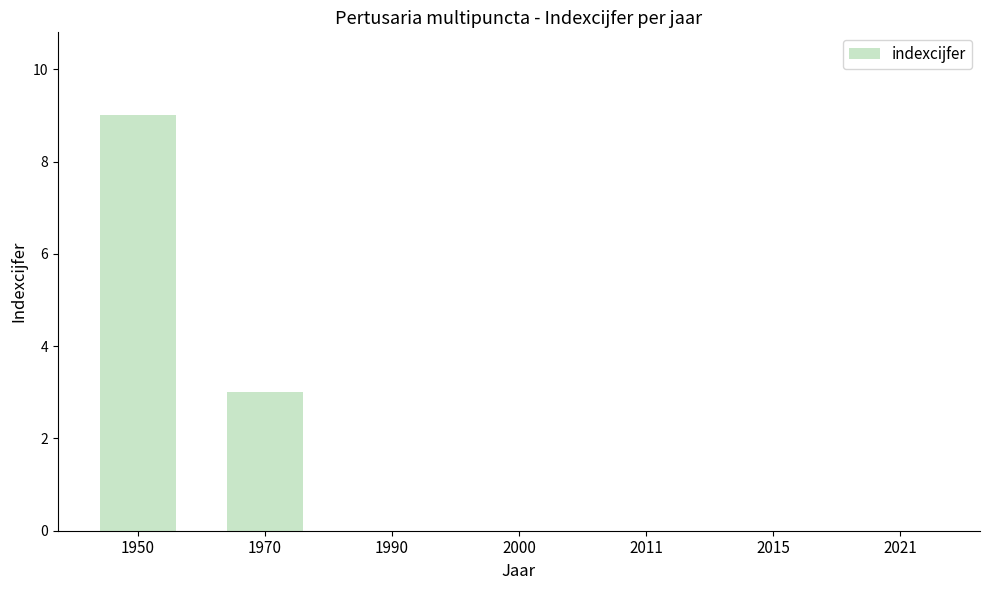

What is the greatest value displayed?

9